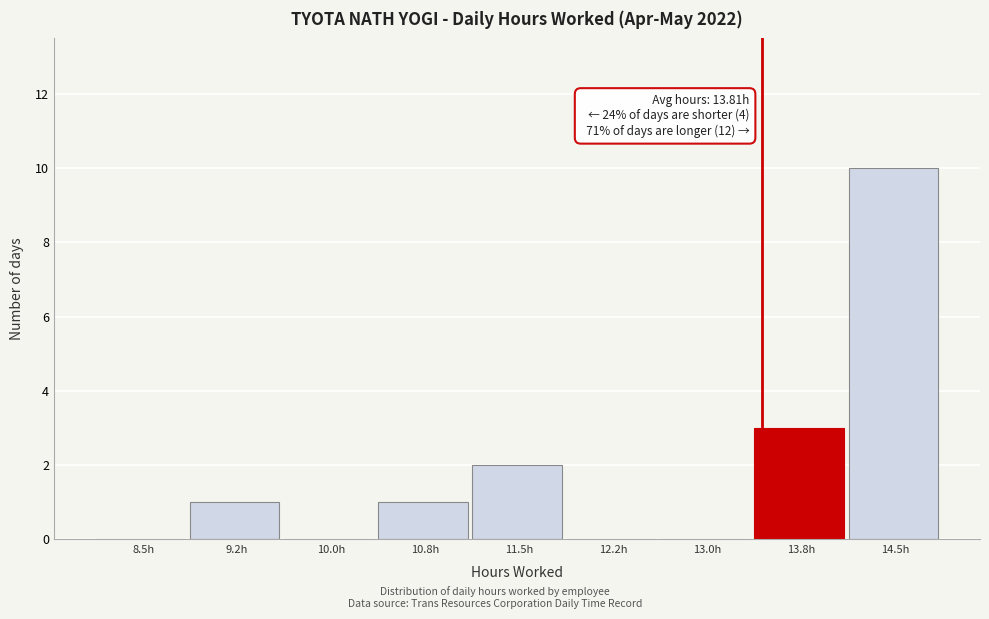

Reading left to right, transcribe all the data shown in this chart.

8.5h=0	9.2h=1	10.0h=0	10.8h=1	11.5h=2	12.2h=0	13.0h=0	13.8h=3	14.5h=10